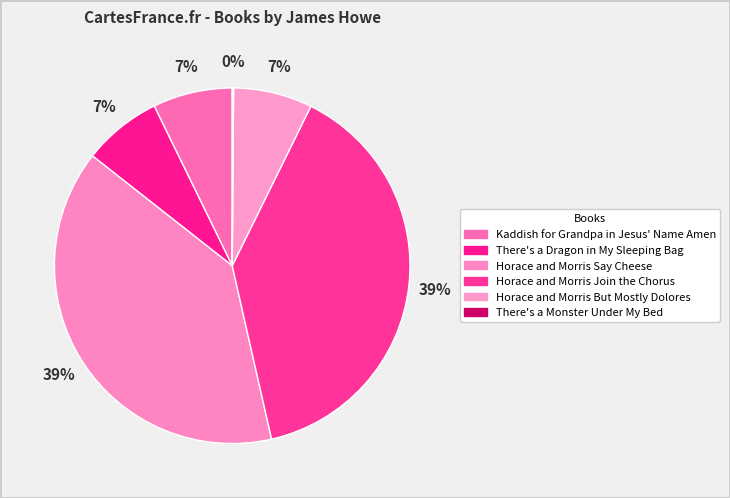

Combined, do Horace and Morris Say Cheese and Kaddish for Grandpa in Jesus' Name Amen account for over 50%?

No